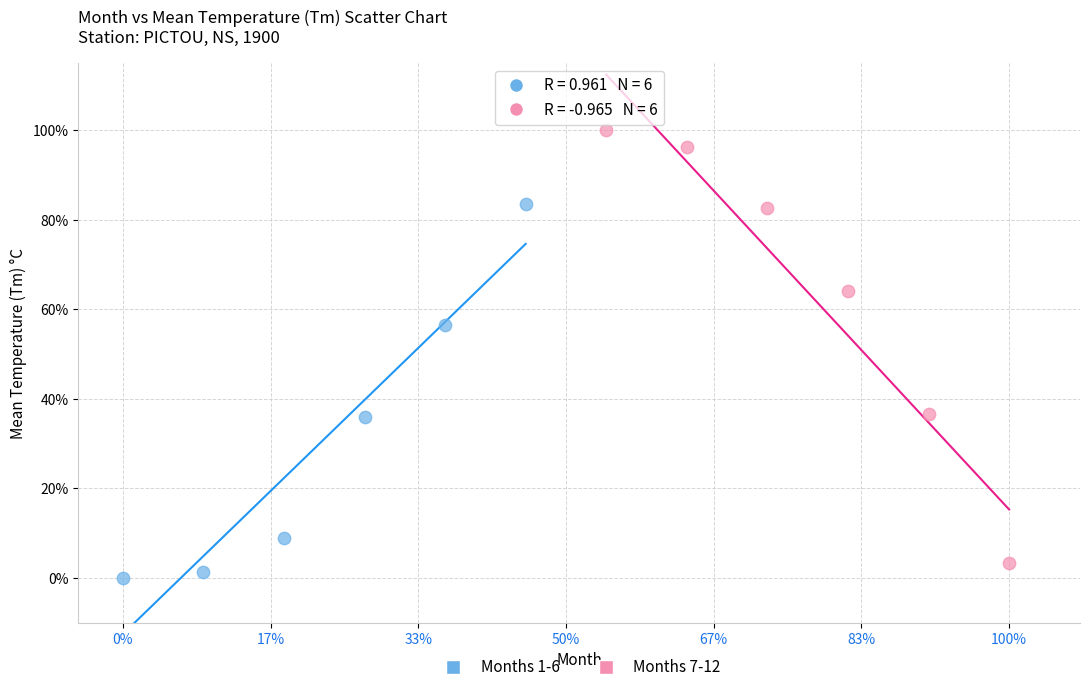

Which series reaches the minimum Y coordinate?

Months 1-6